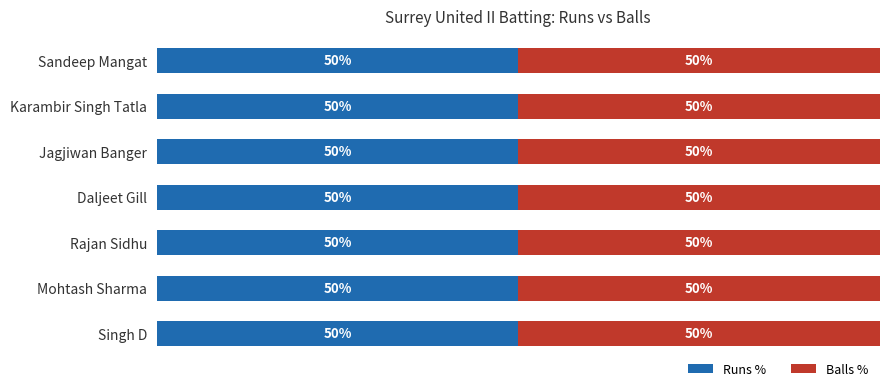

Between Karambir Singh Tatla and Mohtash Sharma, which series saw the biggest shift?

Runs